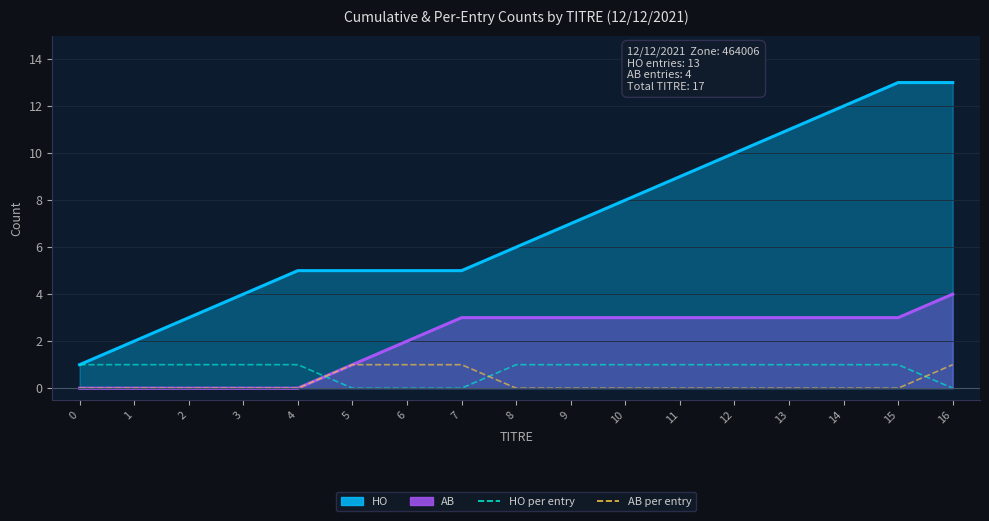

How many data points in HO per entry are less than 1?

4